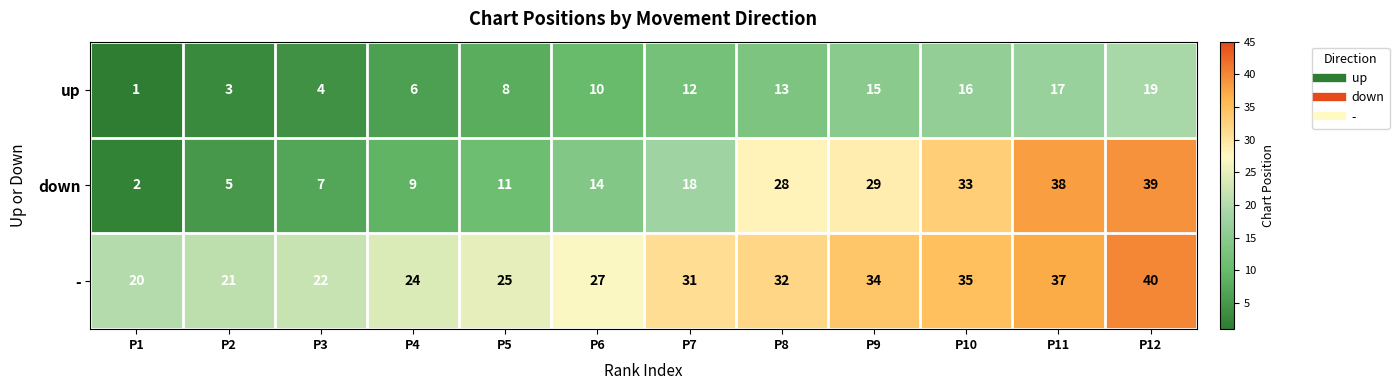

Rank the series by their maximum value, from highest to lowest.

-, down, up